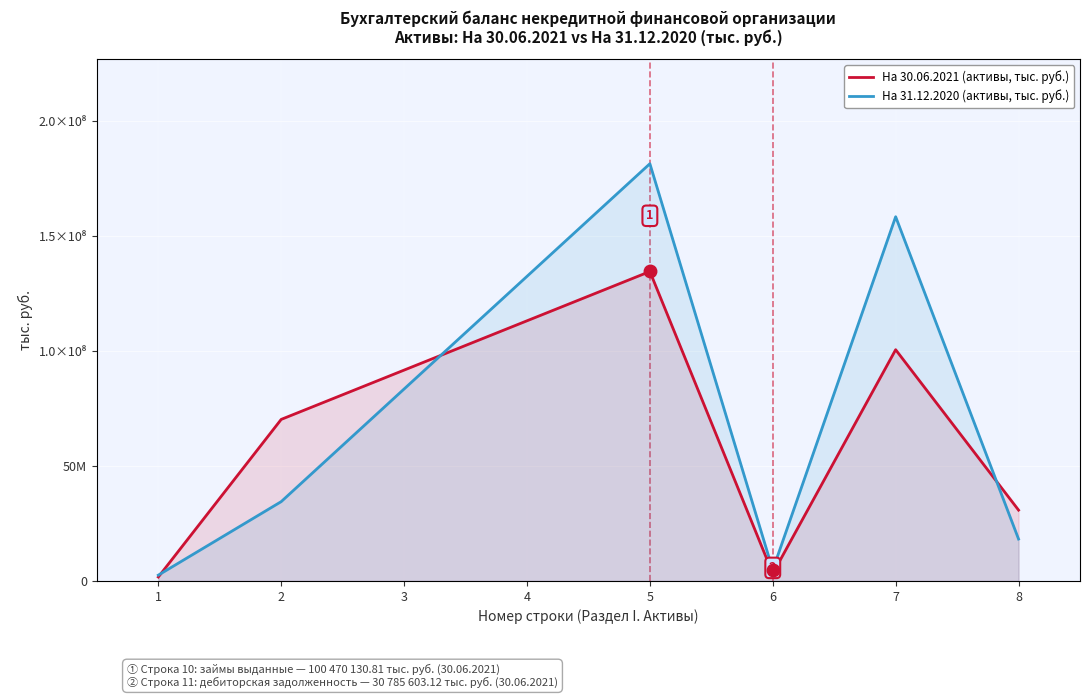

Reading right to left, what are all the values shown in this chart?

На 30.06.2021: 30785603.1	100470130.8	3193144.8	134448878.8	70194549.3	1719118.7
На 31.12.2020: 18209451.2	158250253.9	4815036.8	181274742.0	34465242.4	2530505.3